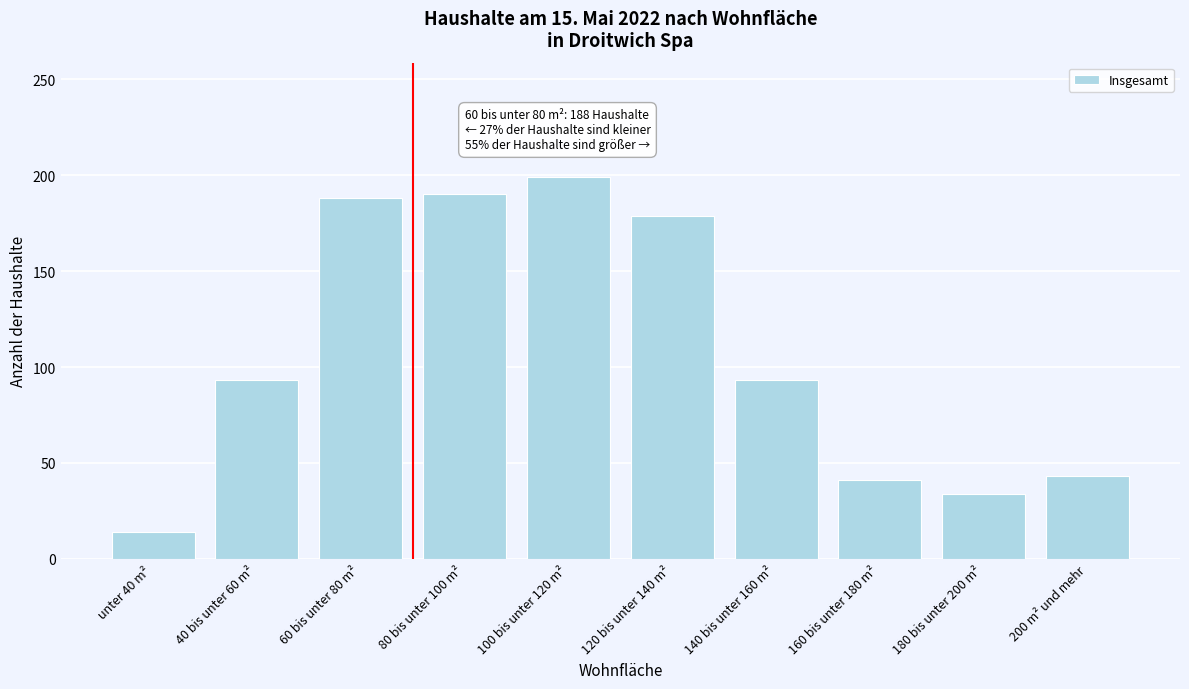

Reading left to right, extract all data points from this chart.

unter 40 m²=14	40 bis unter 60 m²=93	60 bis unter 80 m²=188	80 bis unter 100 m²=190	100 bis unter 120 m²=199	120 bis unter 140 m²=179	140 bis unter 160 m²=93	160 bis unter 180 m²=41	180 bis unter 200 m²=34	200 m² und mehr=43